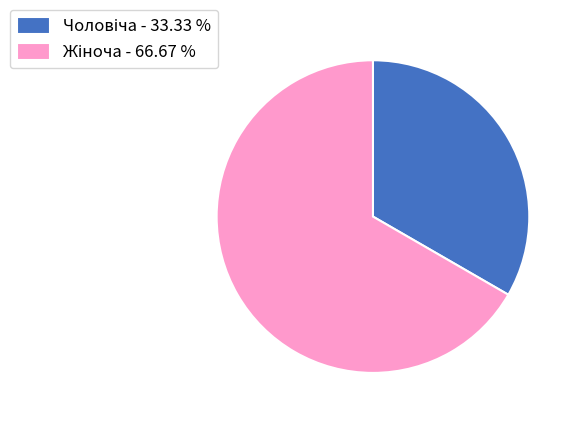

How many slices are in this pie chart?

2